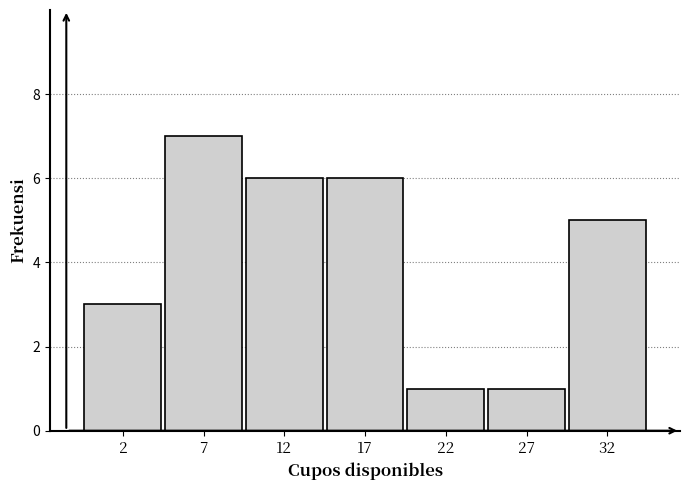

Reading left to right, list all the values displayed in this chart.

3	7	6	6	1	1	5